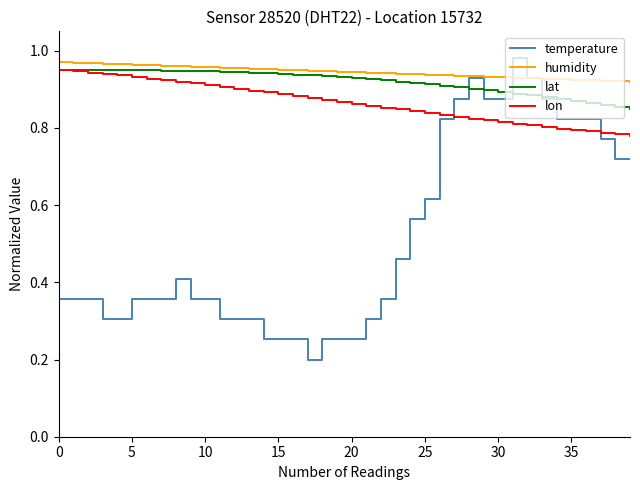

Which series has the widest spread of values?

temperature